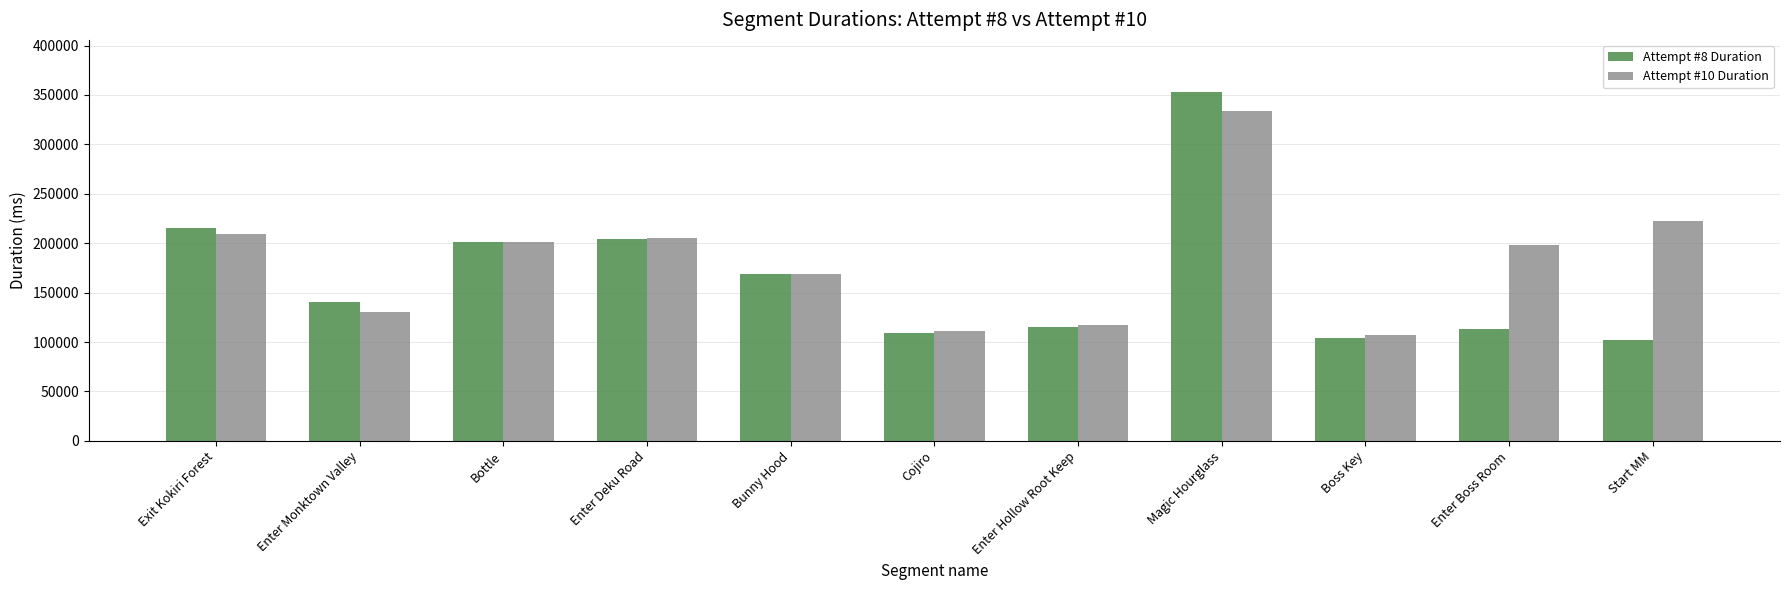

What is the difference between the maximum and minimum values in the Attempt #10 Duration series?

226417